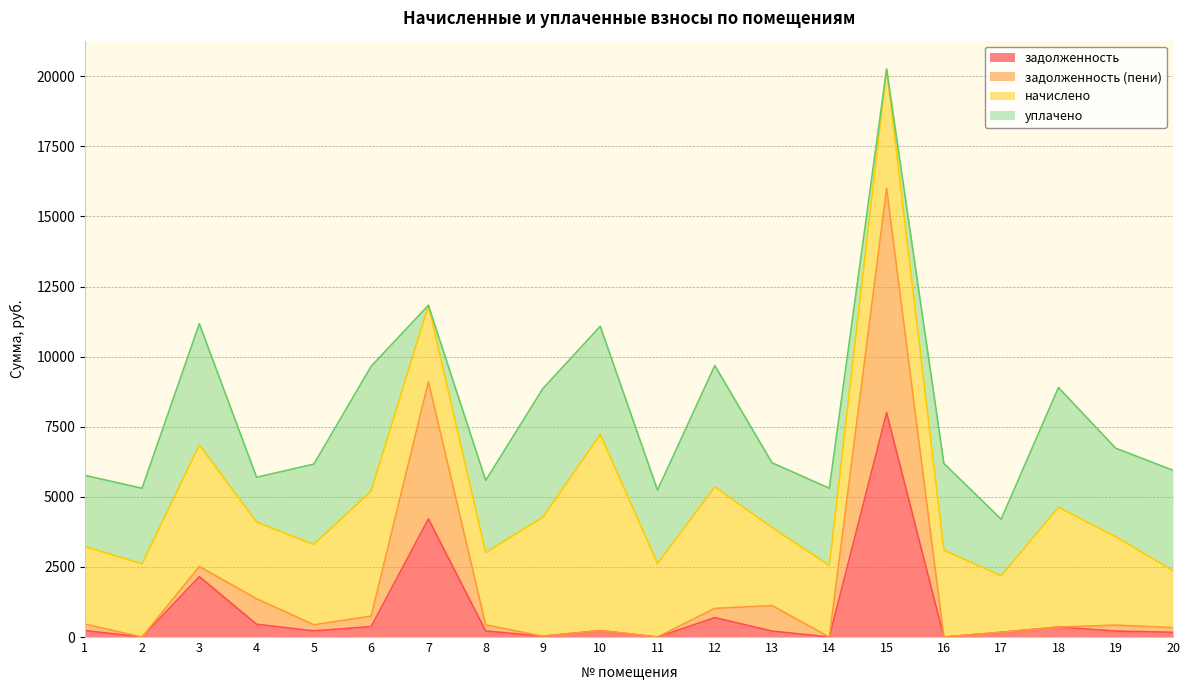

Where does the задолженность series first go above 218?

1